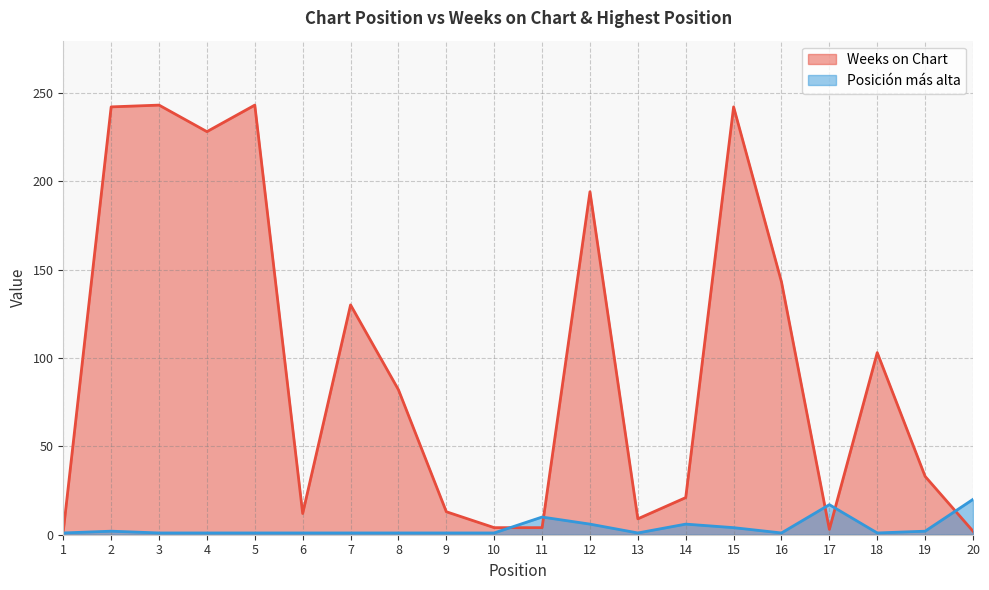

How many times do Posición más alta and Weeks on Chart cross each other?

5